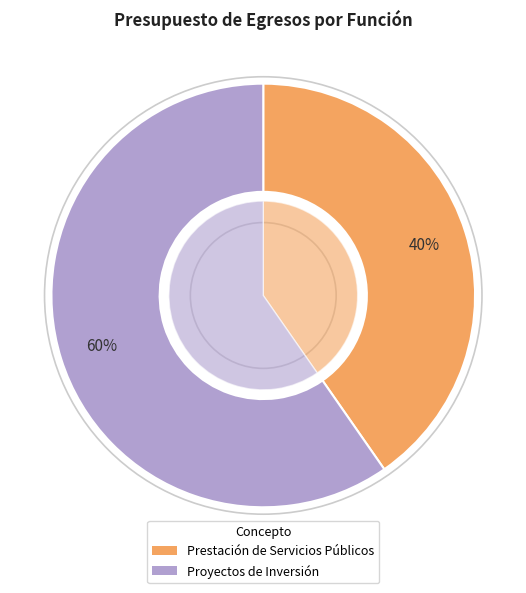

Approximately how many times larger is the value at Prestación de Servicios Públicos compared to Proyectos de Inversión?

0.7